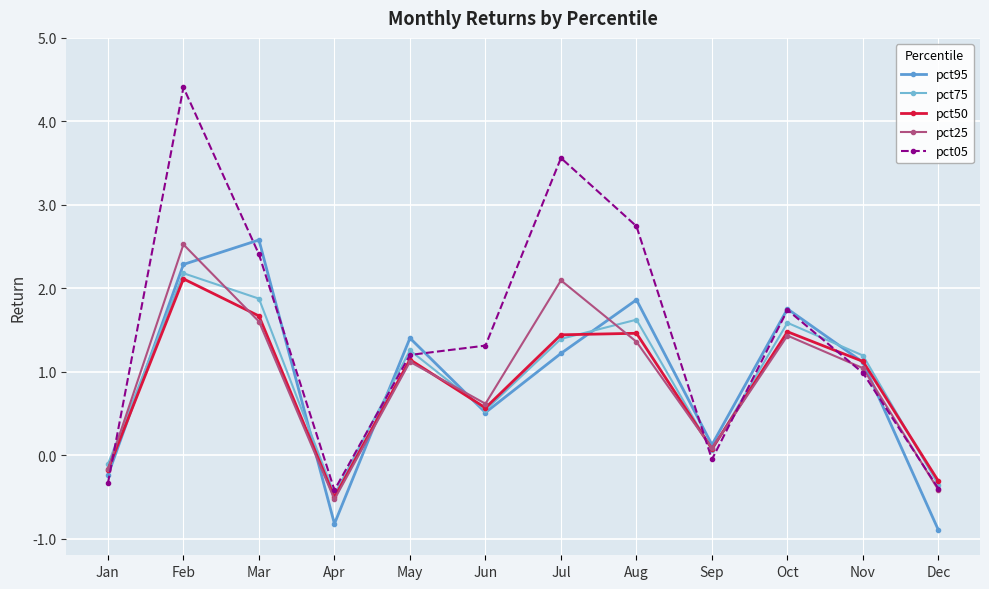

What is the maximum value for pct95?

2.6